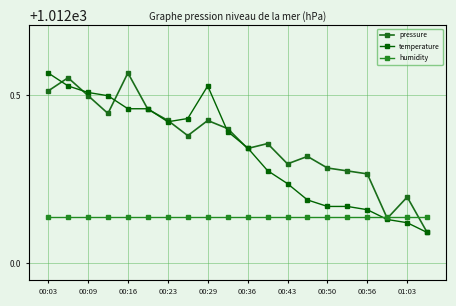

Which series has the largest total across all categories?

pressure